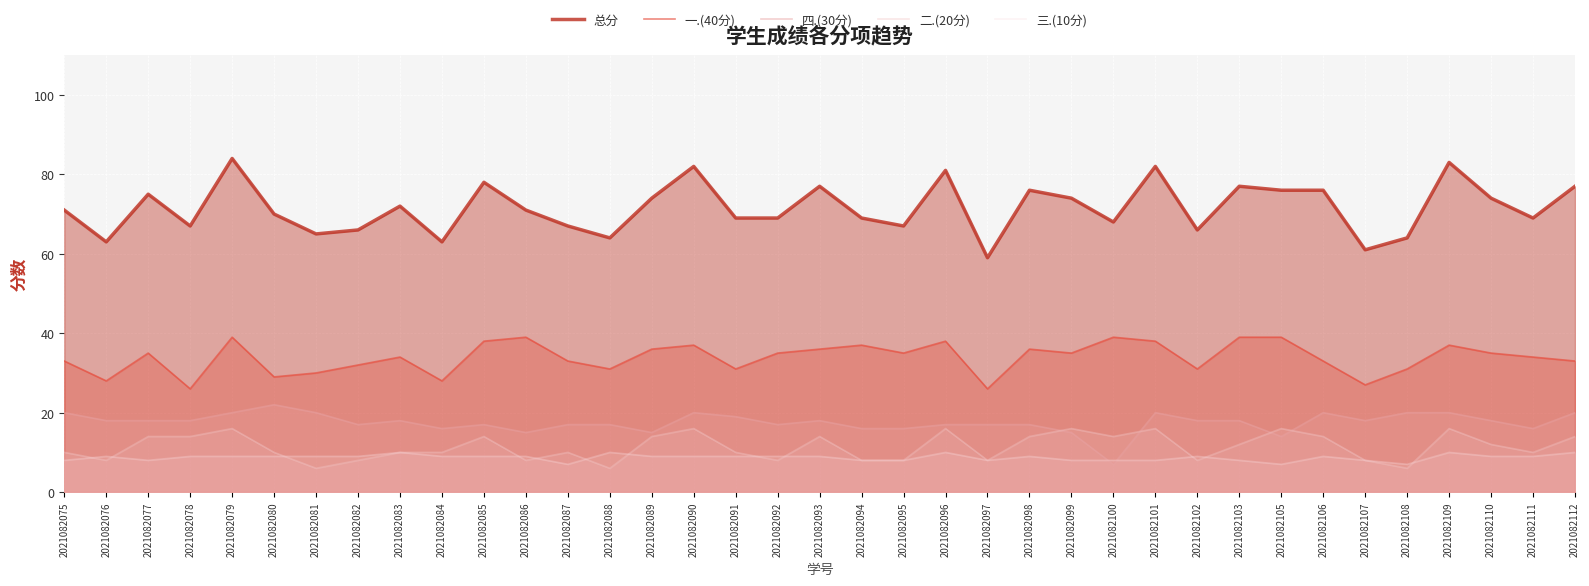

How many lines are shown in the chart?

5